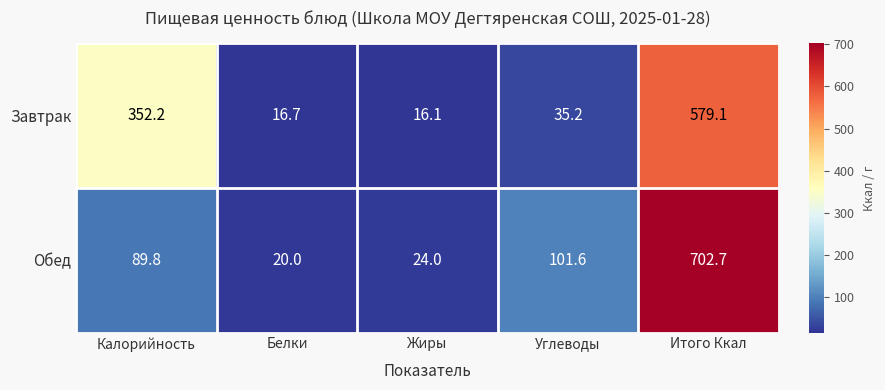

What is the maximum value for Обед?

702.7